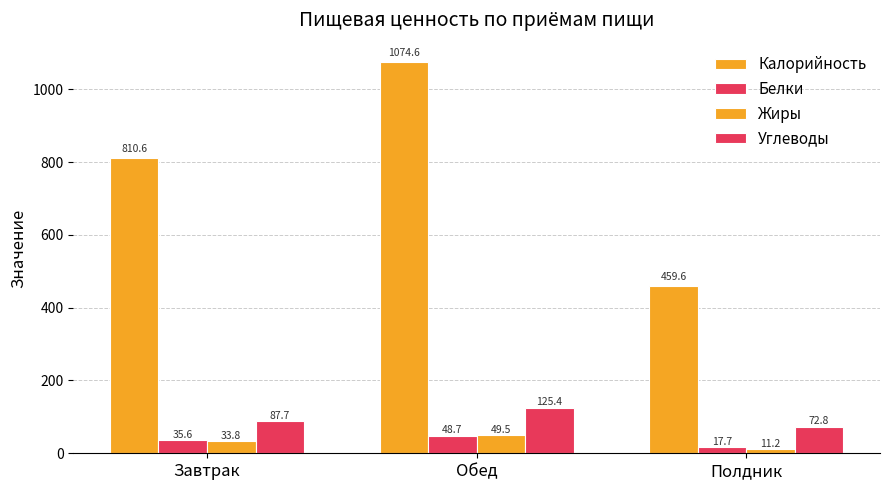

How many values in the Калорийность series are below 810?

1